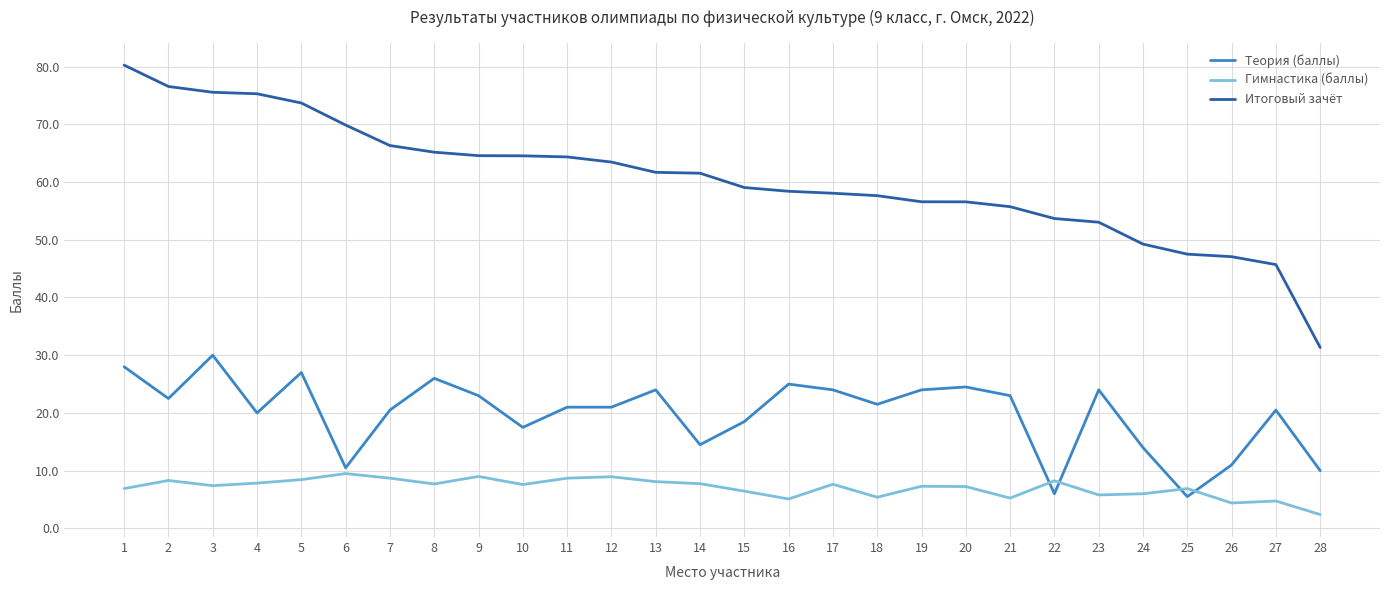

Between 4 and 22, which series saw the biggest shift?

Итоговый зачёт